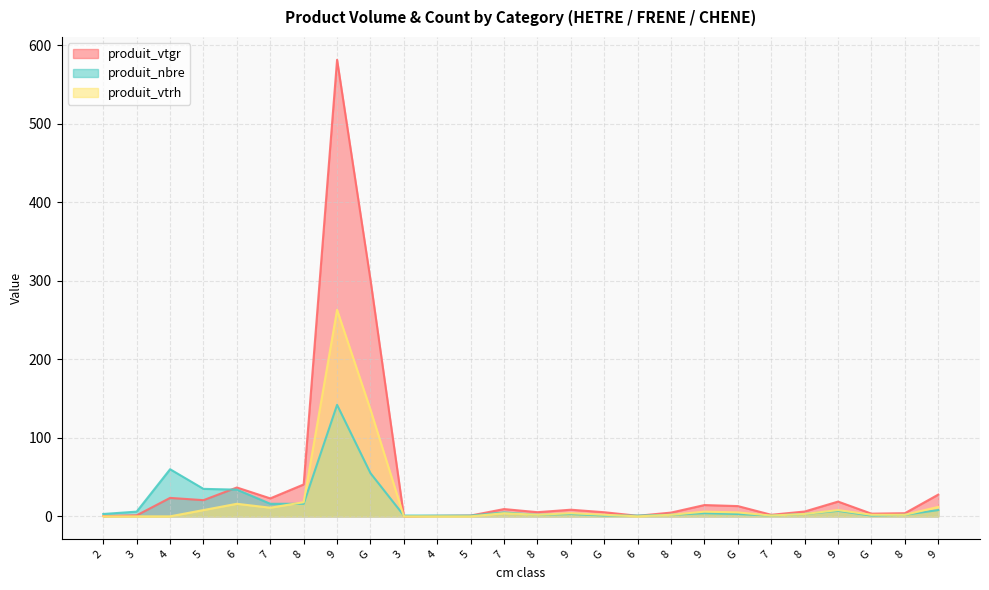

What is the minimum value for produit_vtgr?

0.2